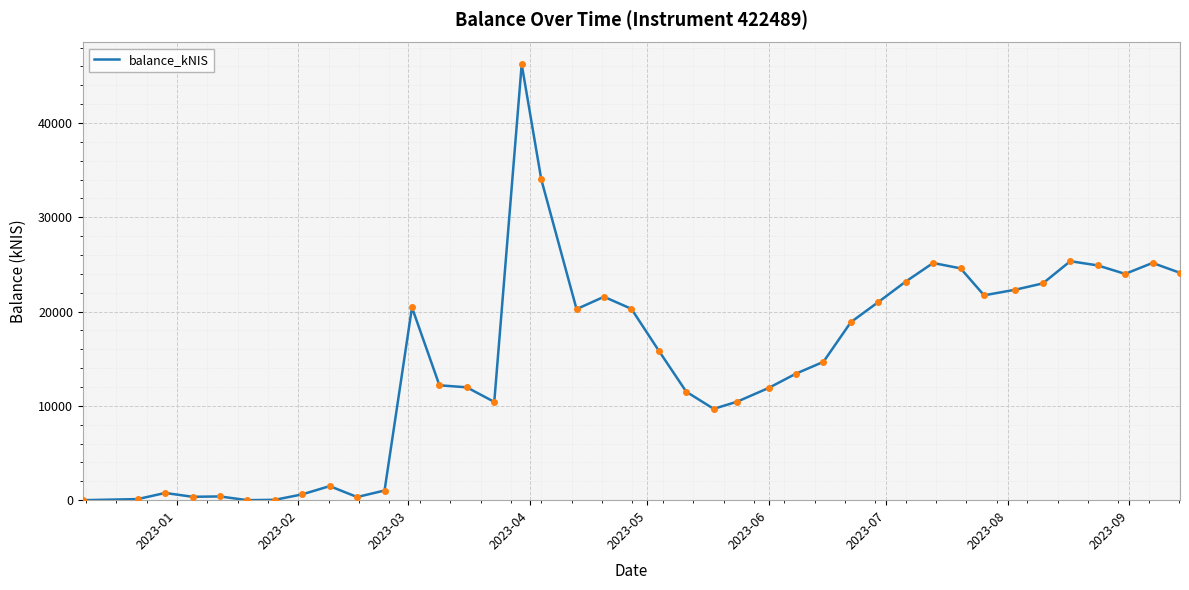

What is the greatest value displayed?

46229.0